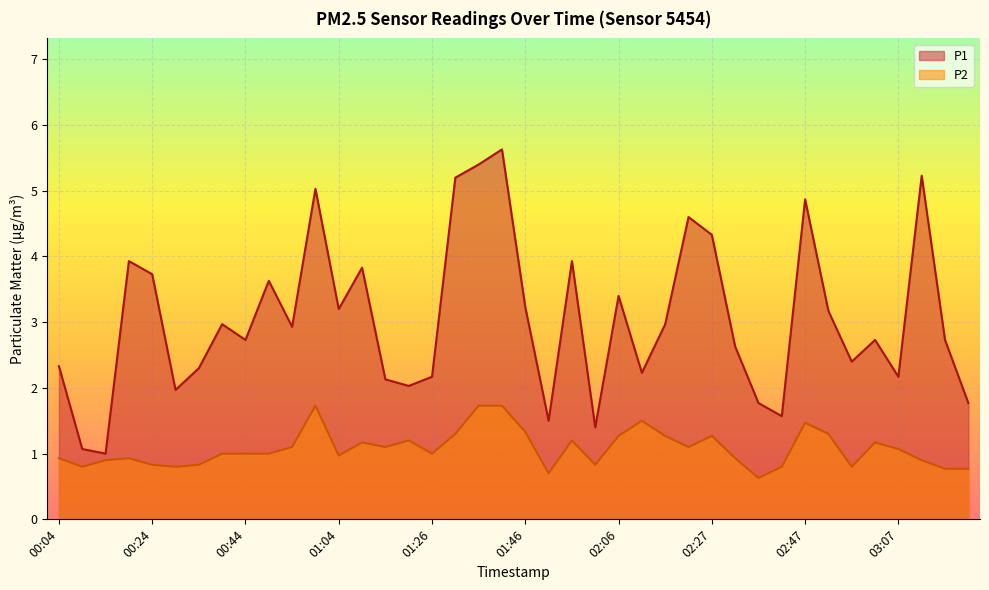

What is the difference between the maximum and minimum values in the P1 series?

4.6